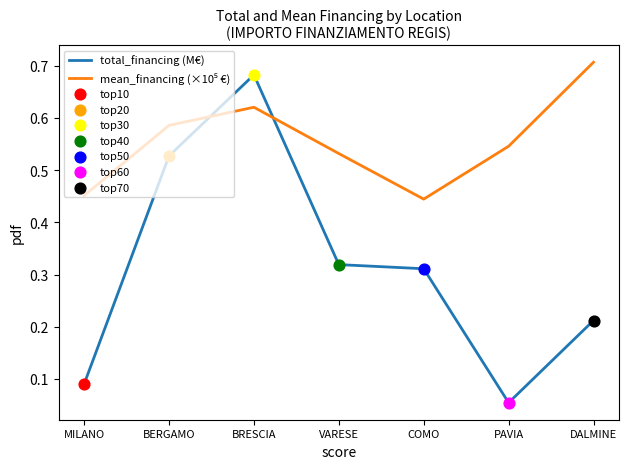

What is the total value across all series at BRESCIA?

1.3